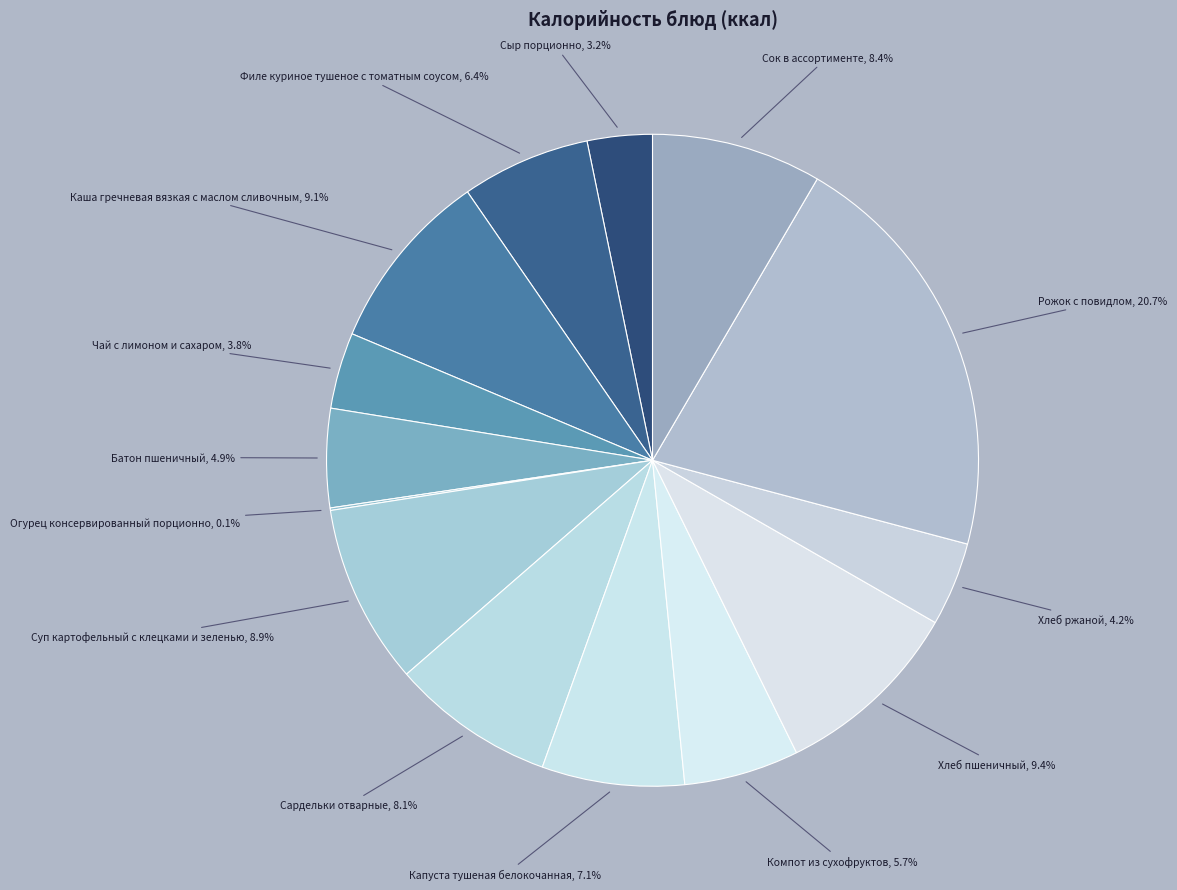

The Сардельки отварные slice represents 8% of the pie. True or false?

True